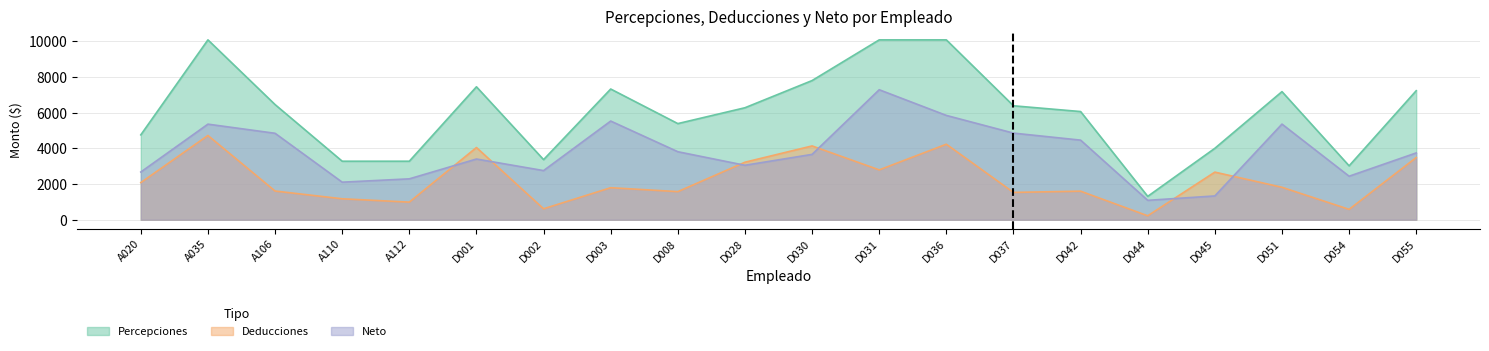

Where does the Deducciones series first go above 1819?

A020